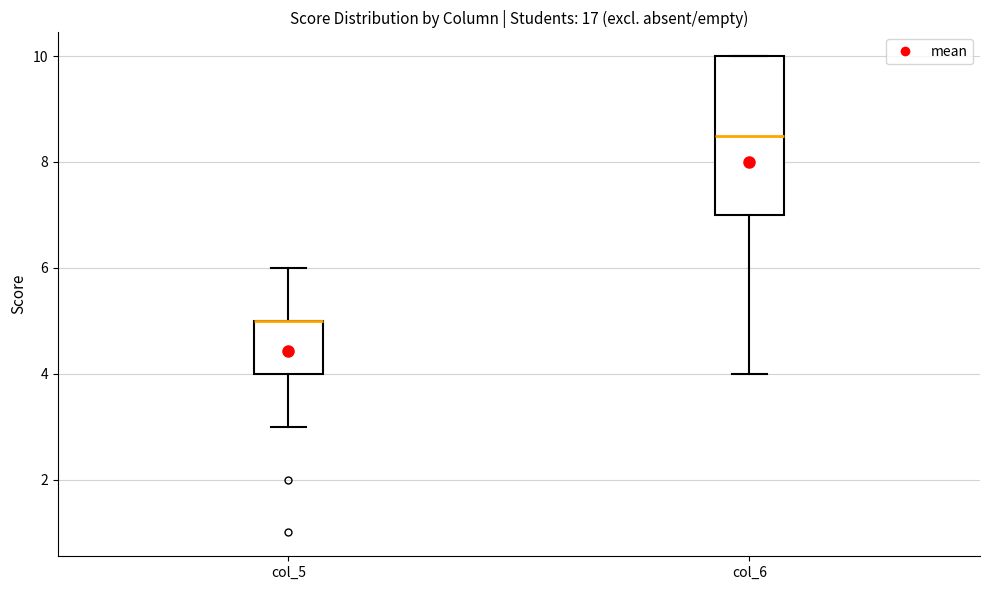

Reading left to right, transcribe this box plot: for each box, give where its median line is, the range the box spans, and where its two whiskers end, as read against the y-axis. The values are not printed on the chart, so give them approximately, as read against the axis.

col_5: median 5.0 (drawn on the box's upper edge), box 4.0 to 5.0, whiskers 3.0 to 6.0
col_6: median 8.6, box 7.0 to 10.0, whiskers 4.0 to 10.0